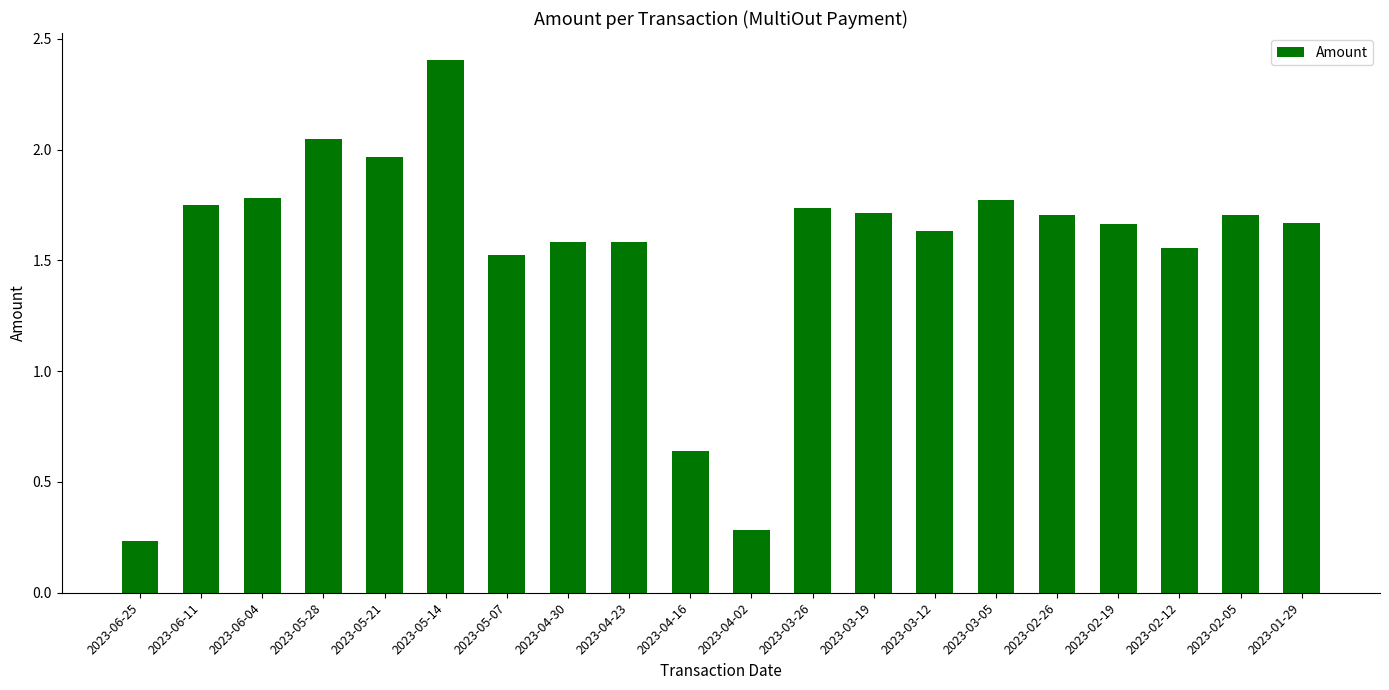

What is the label of the 1st bar from the right?

2023-01-29